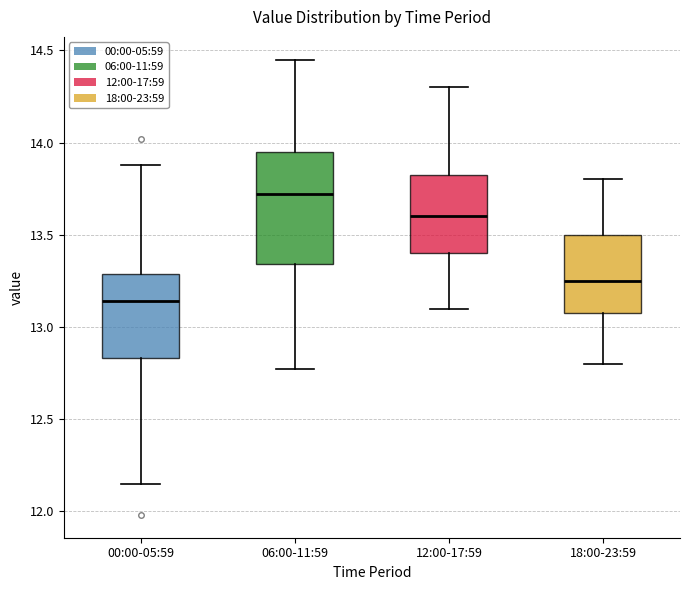

Reading left to right, read every box against the y-axis: the position of its median line, the range the box covers, and the ends of its whiskers. The values are not printed on the chart, so give them approximately, as read against the axis.

00:00-05:59: median 13.15, box 12.85 to 13.30, whiskers 12.15 to 13.90
06:00-11:59: median 13.70, box 13.35 to 13.95, whiskers 12.75 to 14.45
12:00-17:59: median 13.60, box 13.40 to 13.85, whiskers 13.10 to 14.30
18:00-23:59: median 13.25, box 13.10 to 13.50, whiskers 12.80 to 13.80